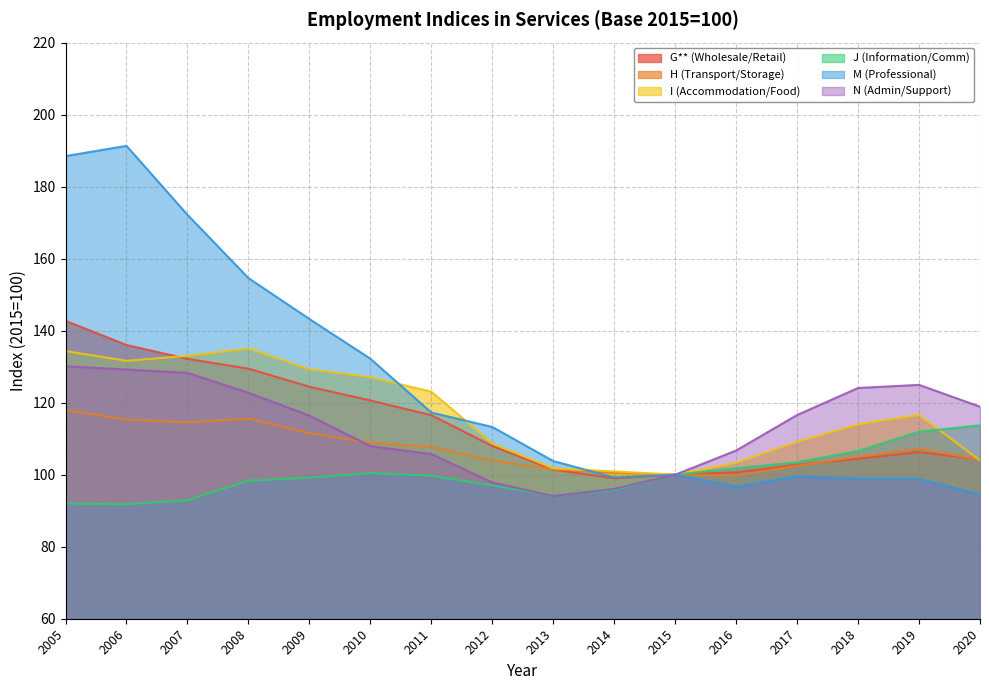

Does the chart display data point markers on the line(s)?

No